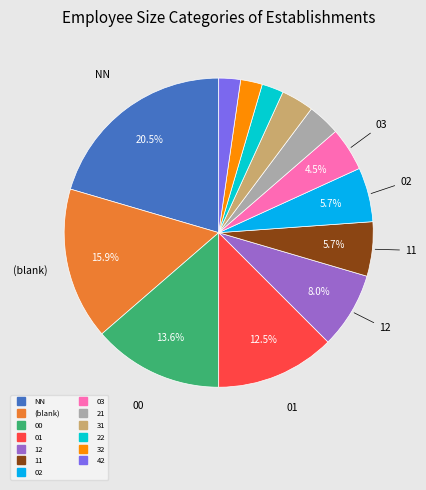

Is there a majority slice in this chart?

No